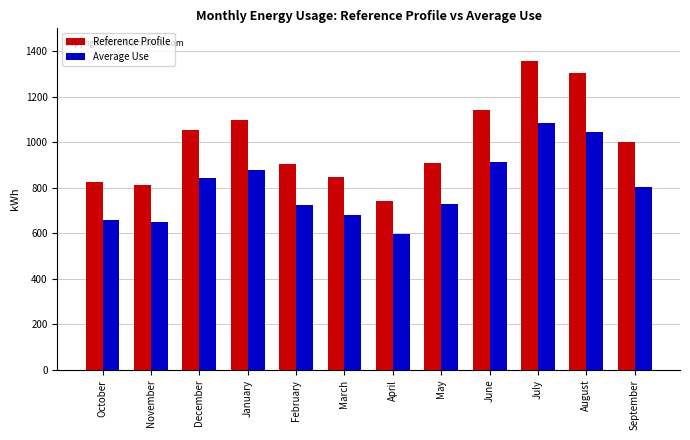

The Average Use series shows 513.7 at December. True or false?

False